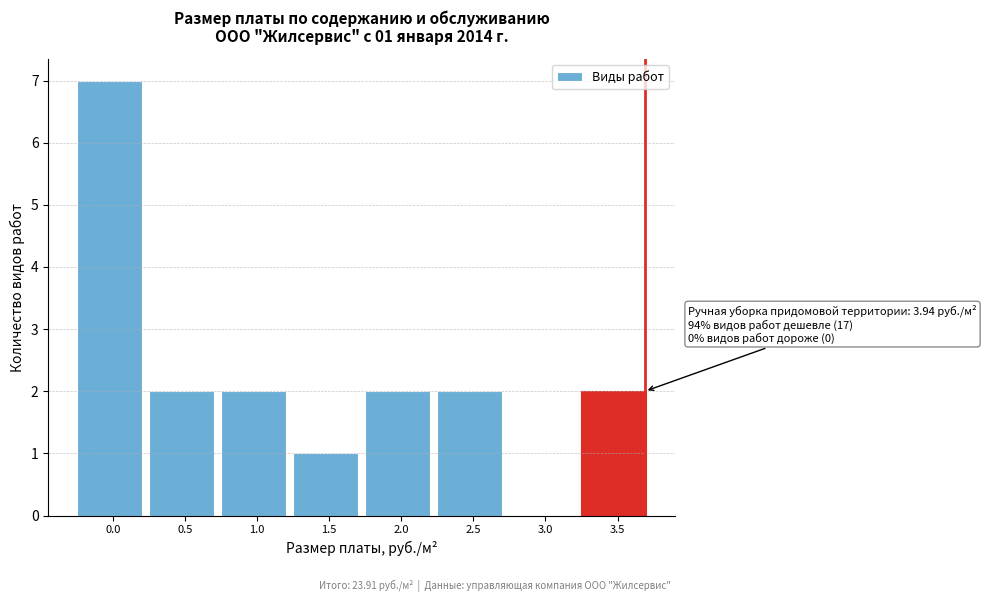

Reading right to left, what are all the values shown in this chart?

3.5=2	3.0=0	2.5=2	2.0=2	1.5=1	1.0=2	0.5=2	0.0=7